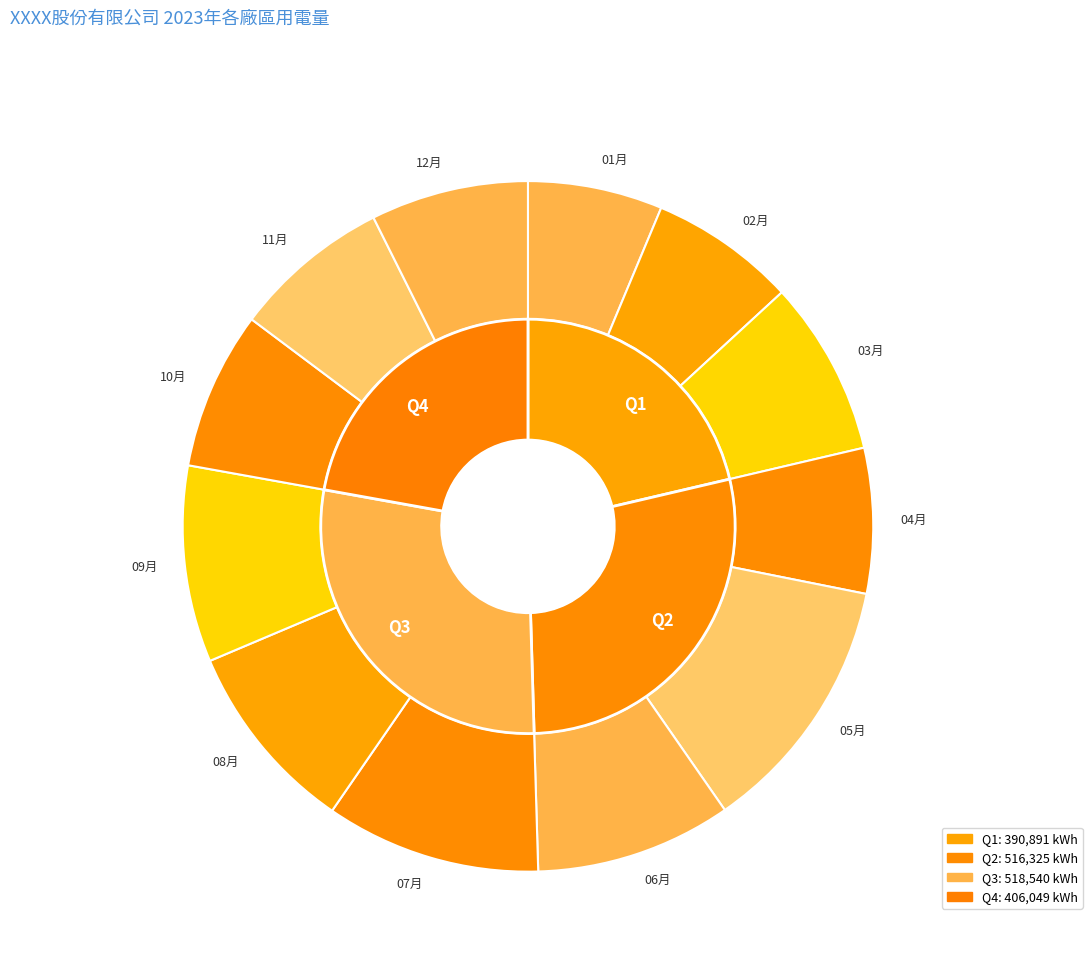

Which slice is the largest?

05月